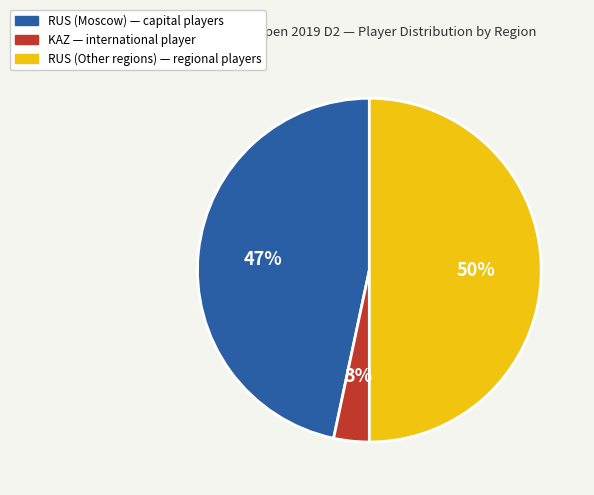

To the nearest percent, what is the average slice percentage?

33%